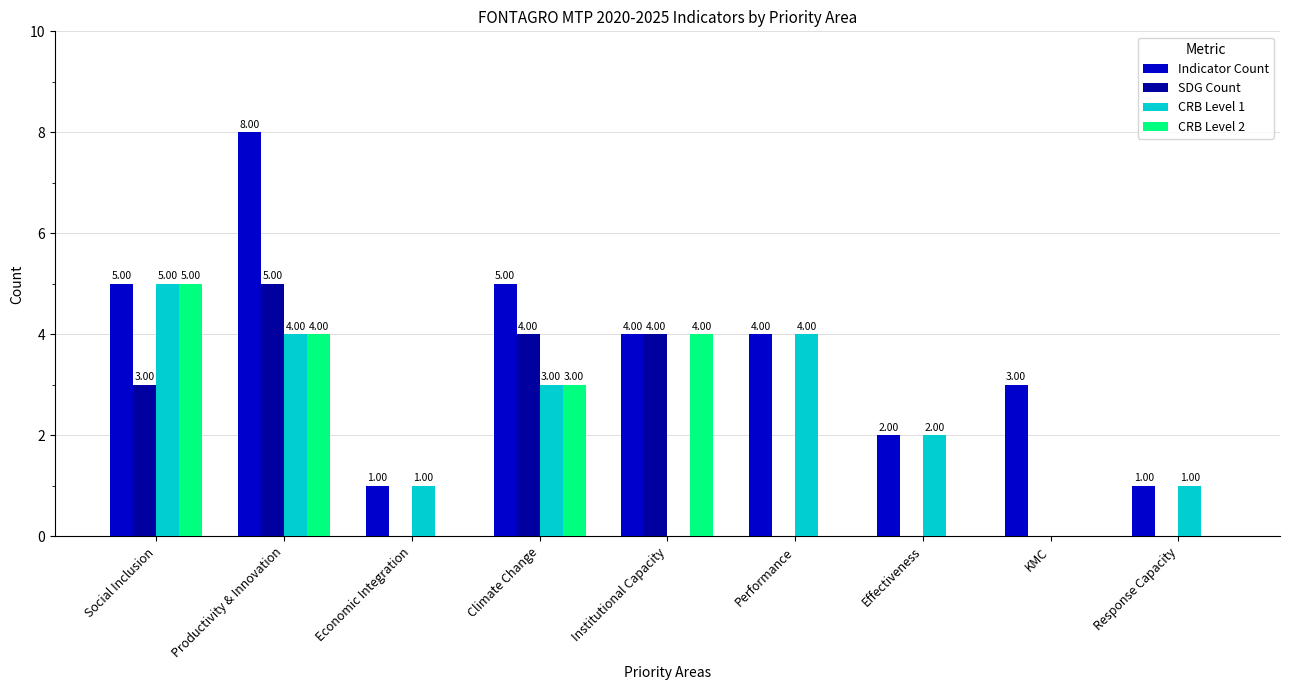

Count the number of categories in the chart.

9